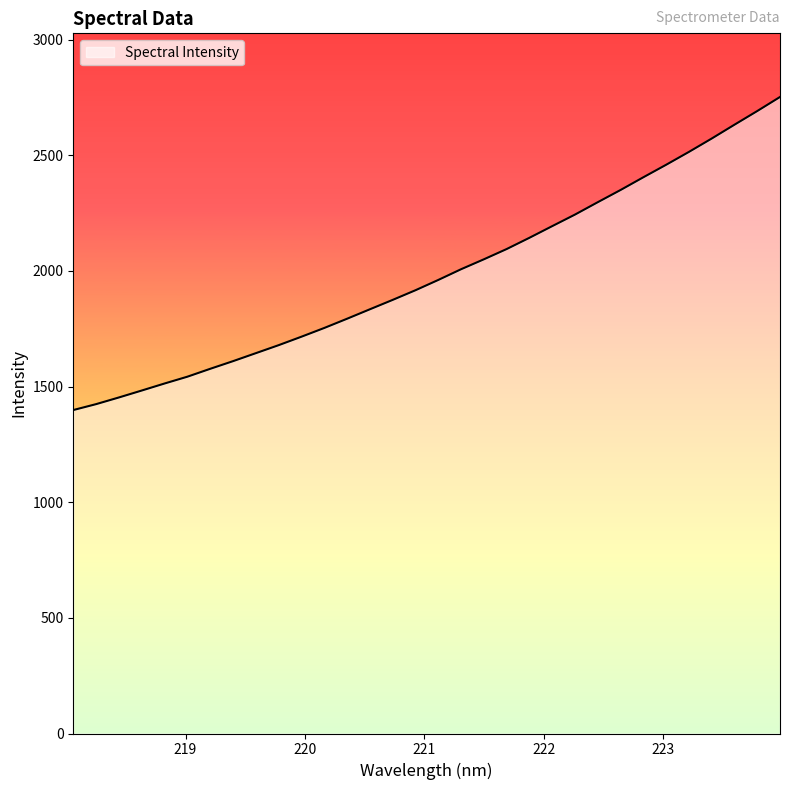

What is the difference between the maximum and minimum values?

1353.7